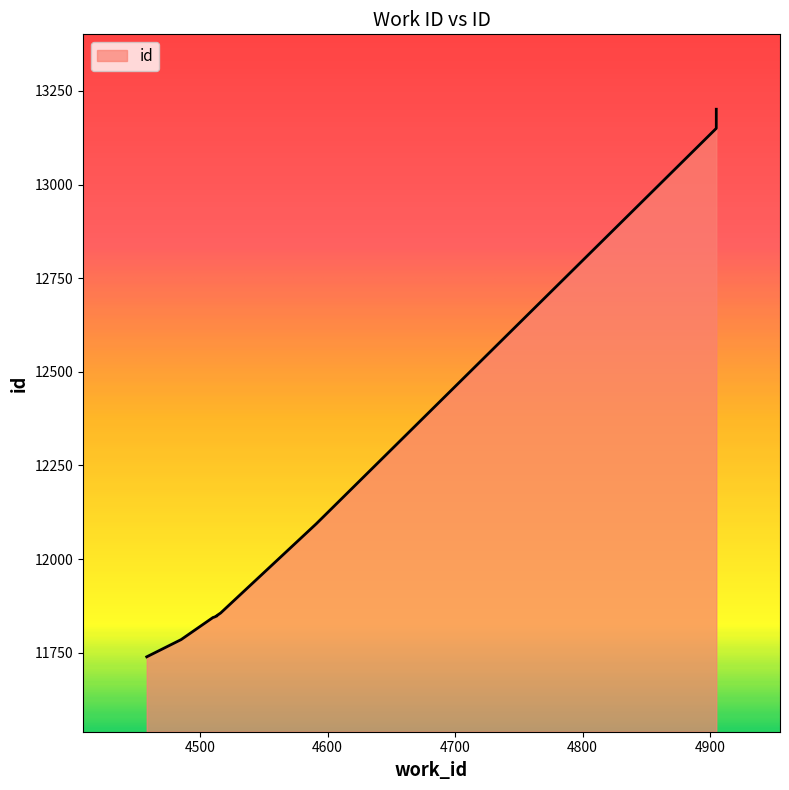

Rank the categories by value from lowest to highest.

4458, 4485, 4510, 4511, 4513, 4513, 4516, 4591, 4905, 4905